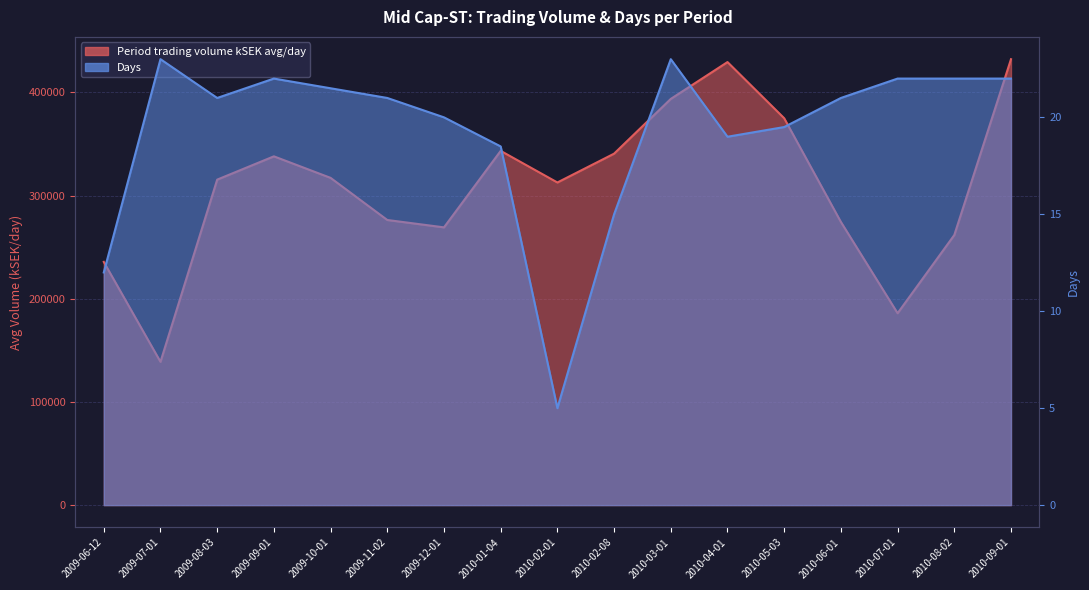

At which label is Period trading volume kSEK avg/day closest to 285498?

2009-11-02